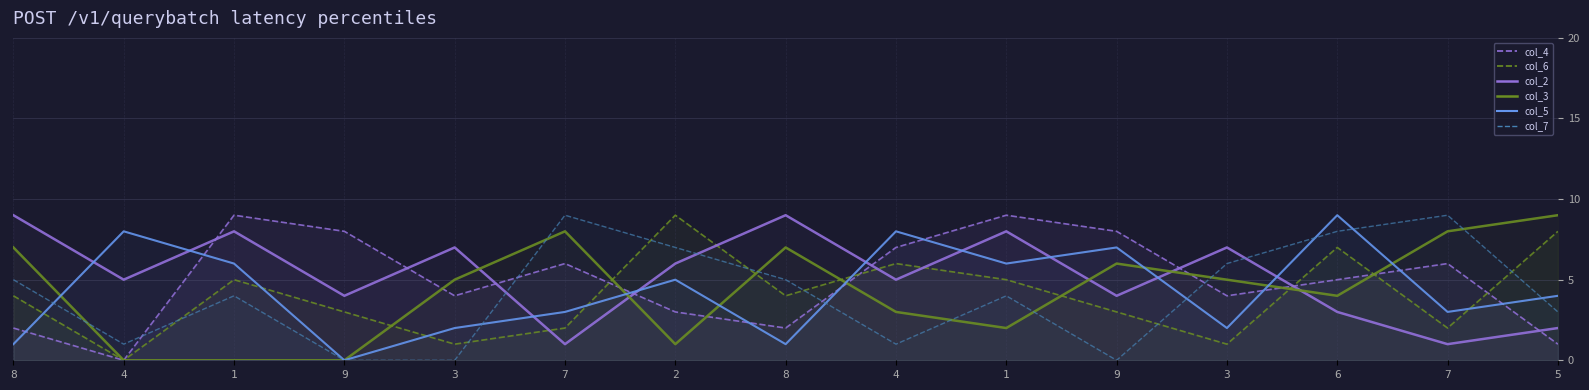

At which label is col_3 closest to 4?

6